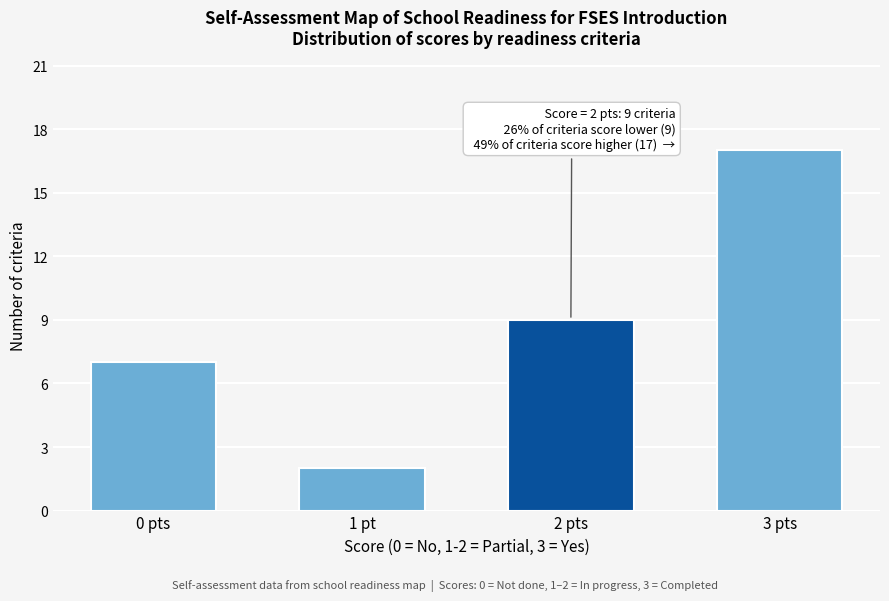

Reading left to right, extract all data points from this chart.

0 pts=7	1 pt=2	2 pts=9	3 pts=17